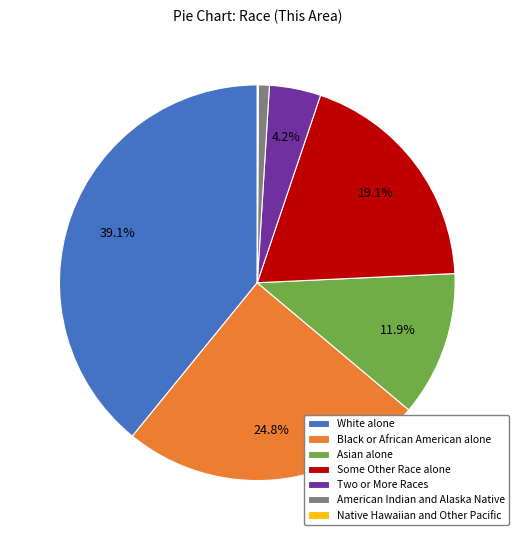

To the nearest percent, what portion does Two or More Races represent?

4%